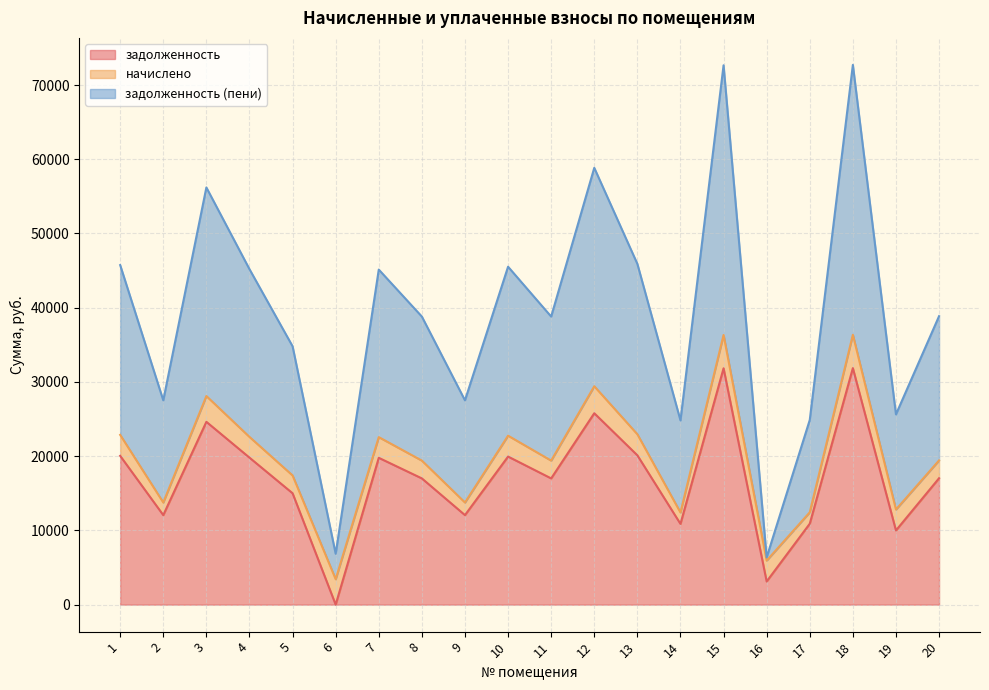

What is the total value across all series at 9?

27522.0